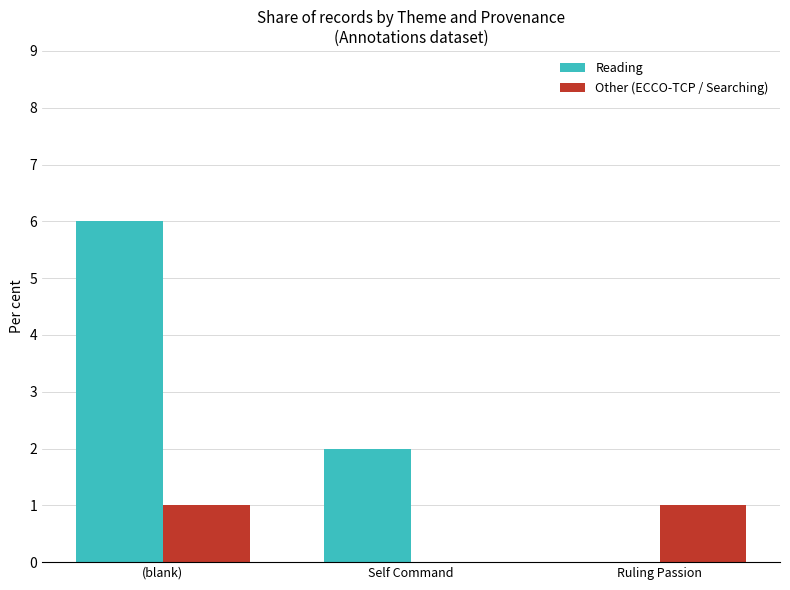

What are all the series names shown in the legend?

Reading, Other (ECCO-TCP / Searching)